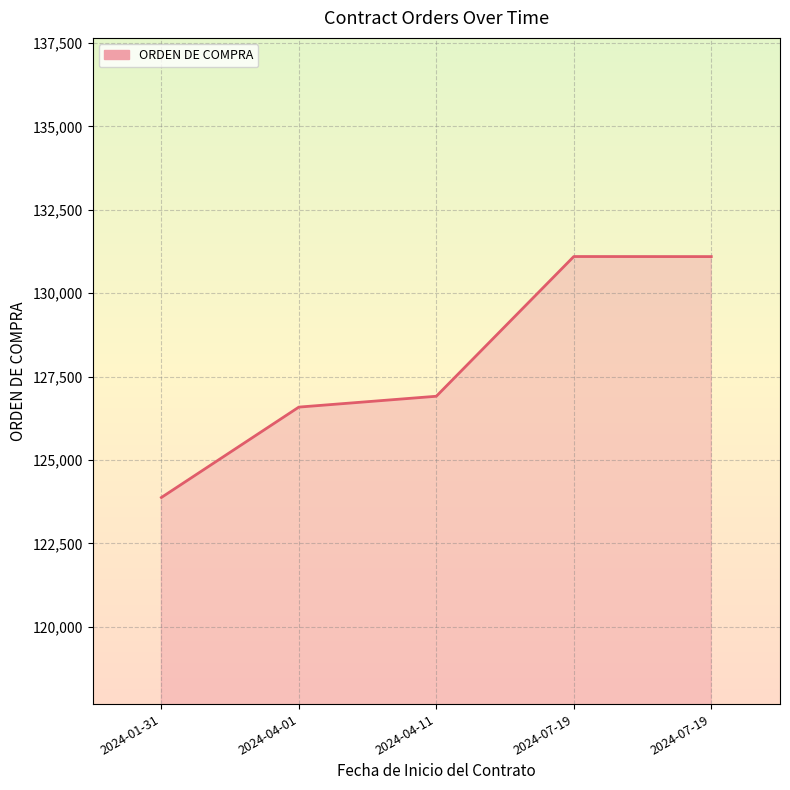

Which category has the lowest value across all series?

2024-01-31